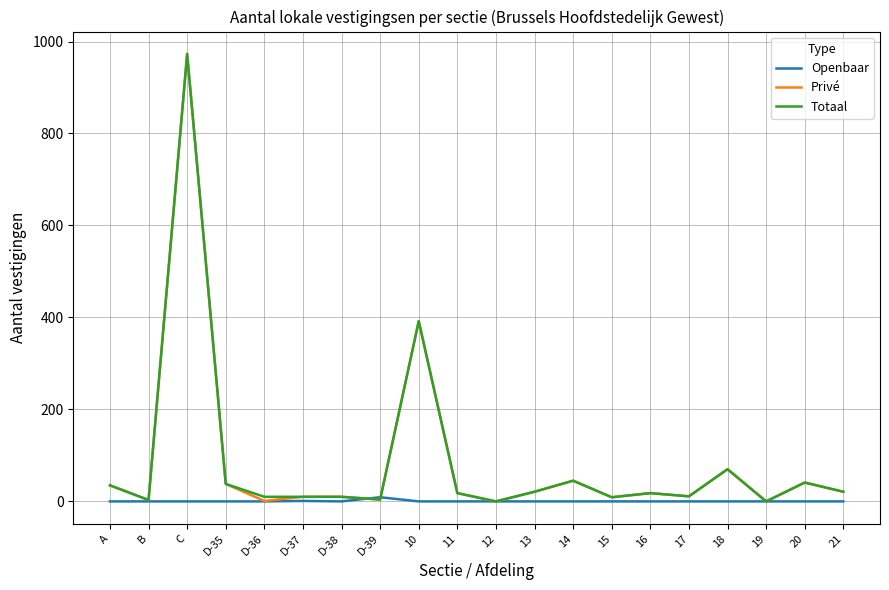

What position from the right is 15?

7